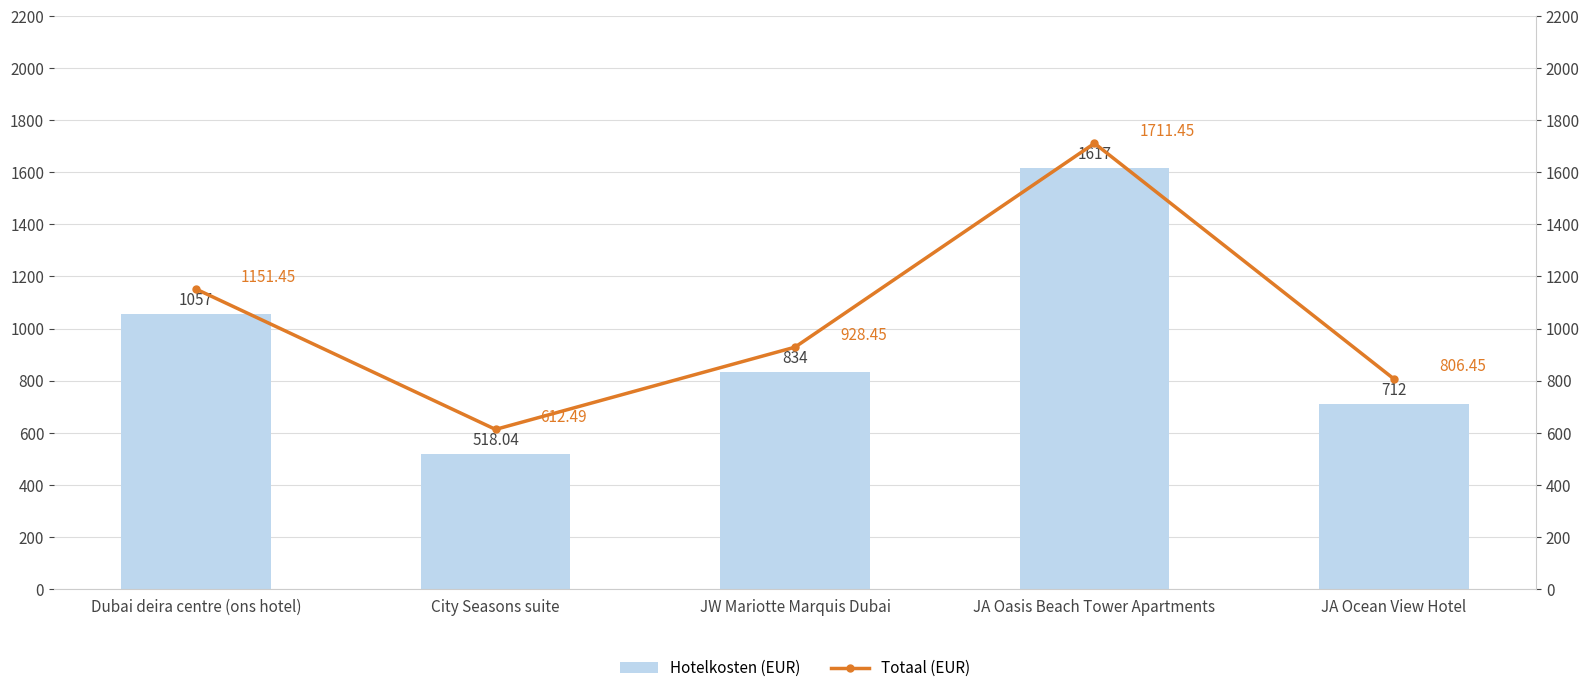

Reading right to left, what are all the values shown in this chart?

Hotelkosten (EUR): 712.0	1617.0	834.0	518.0	1057.0
Totaal (EUR): 806.5	1711.5	928.5	612.5	1151.5